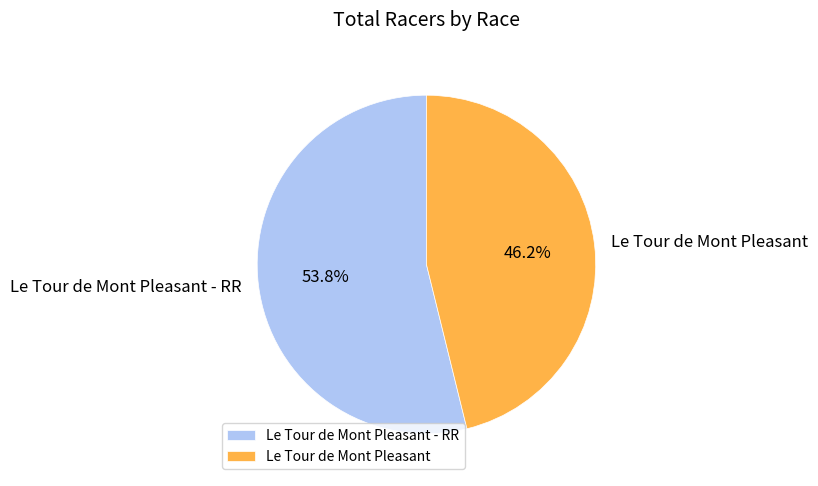

To the nearest percent, what percentage of the pie is Le Tour de Mont Pleasant?

46%